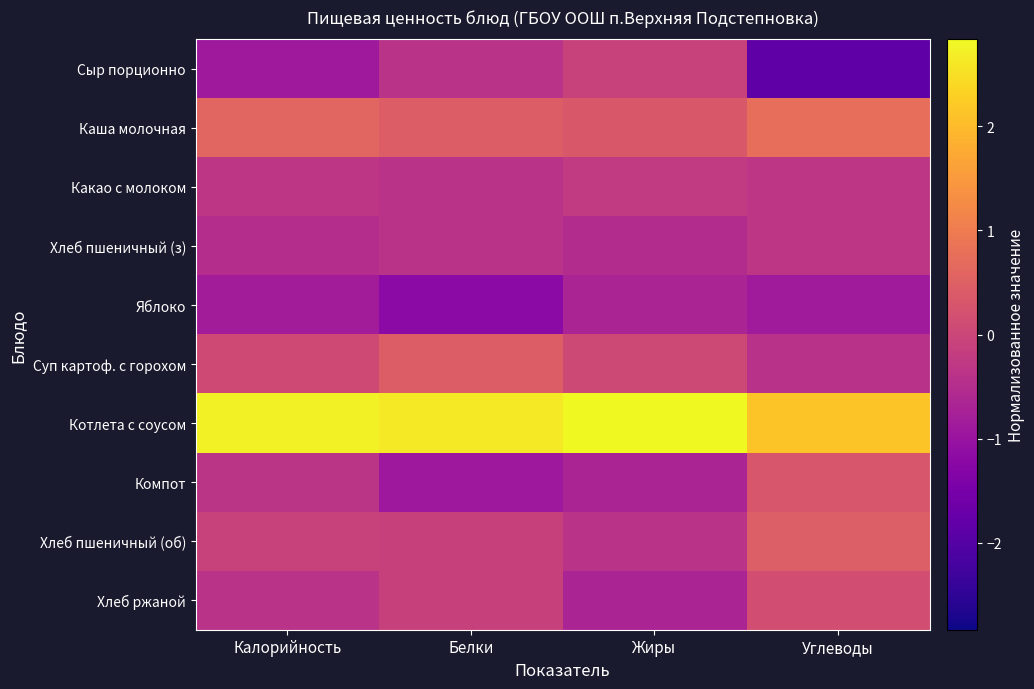

What is the difference between the highest and lowest values at Белки?

3.8